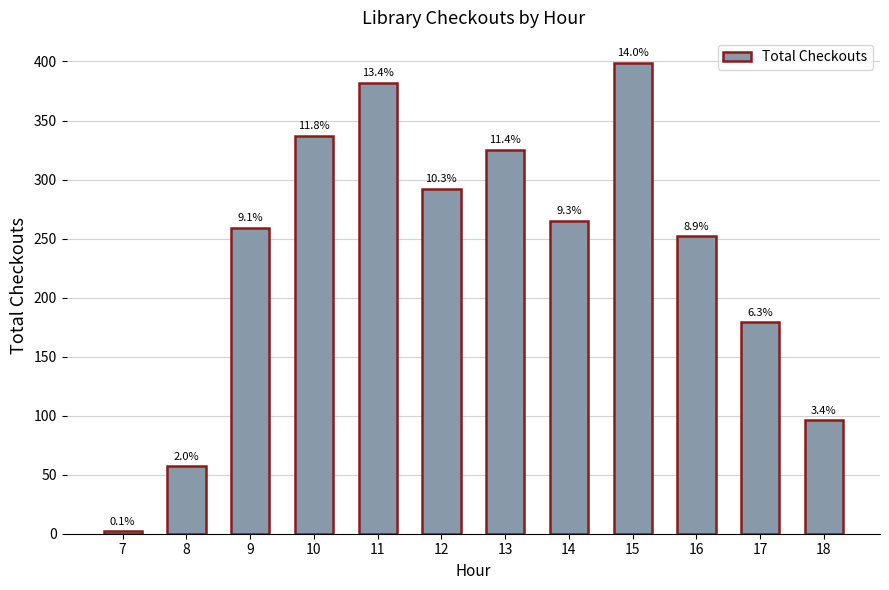

How many bars are there in total?

12